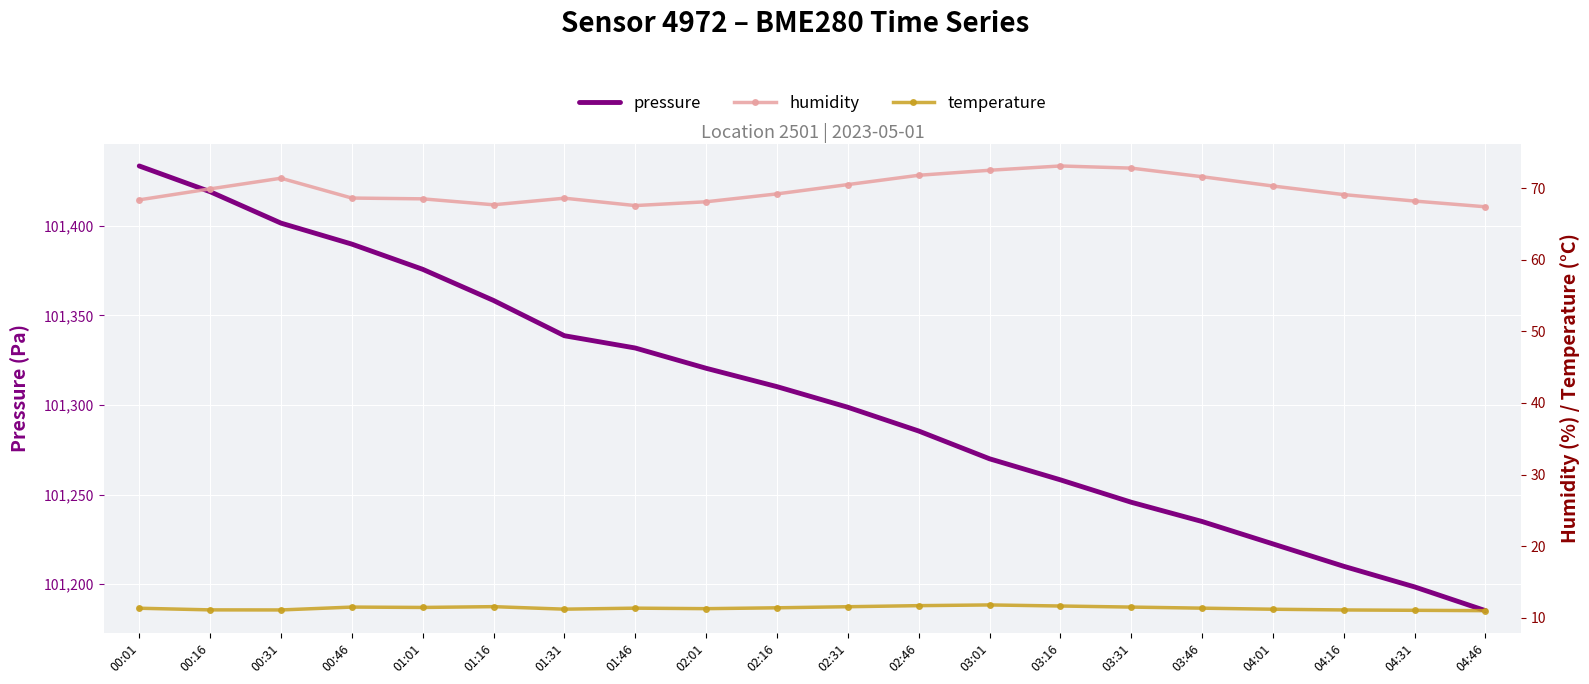

At which category is the sum across all series the highest?

00:01